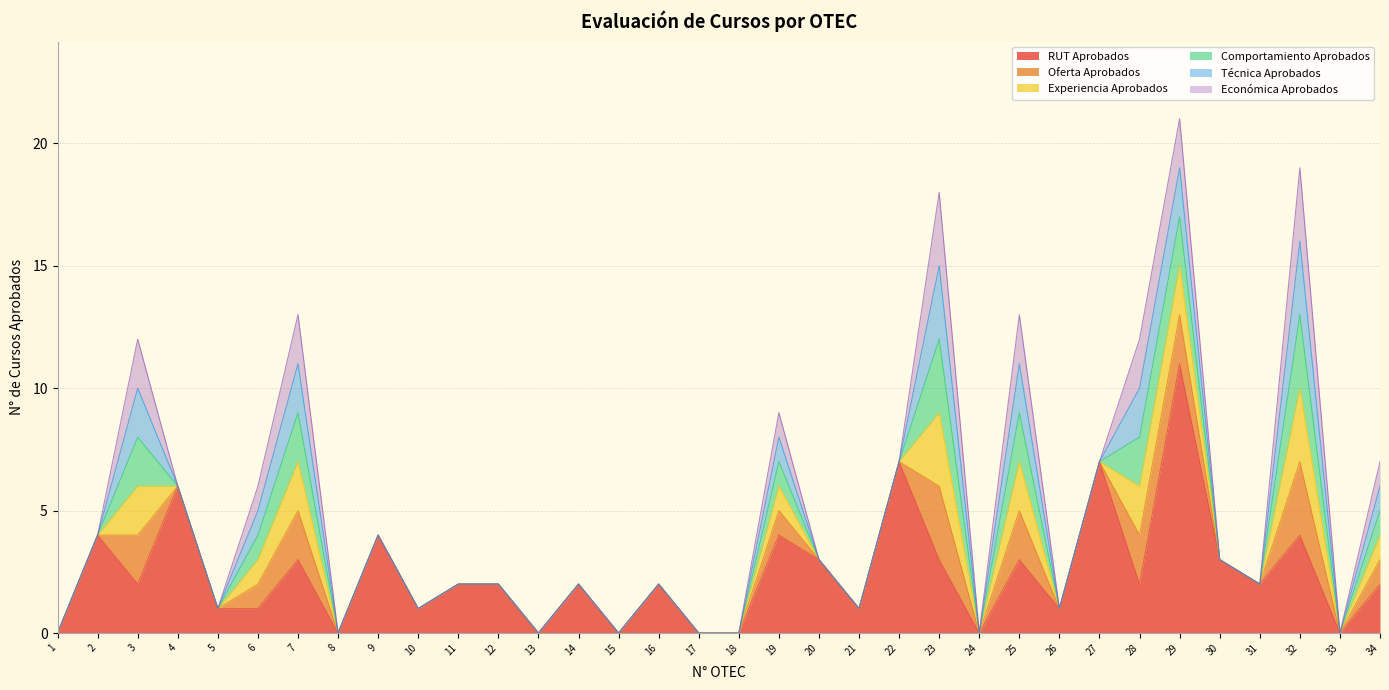

Count the Experiencia Aprobados values in the range 0 to 1.

27